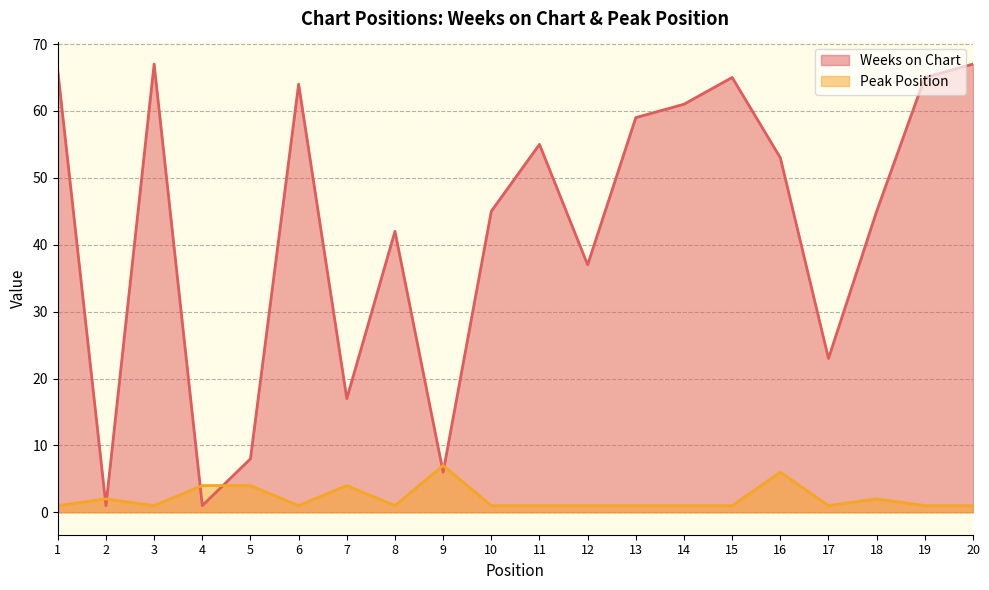

Rank the series by their average value, from highest to lowest.

Weeks on Chart, Peak Position